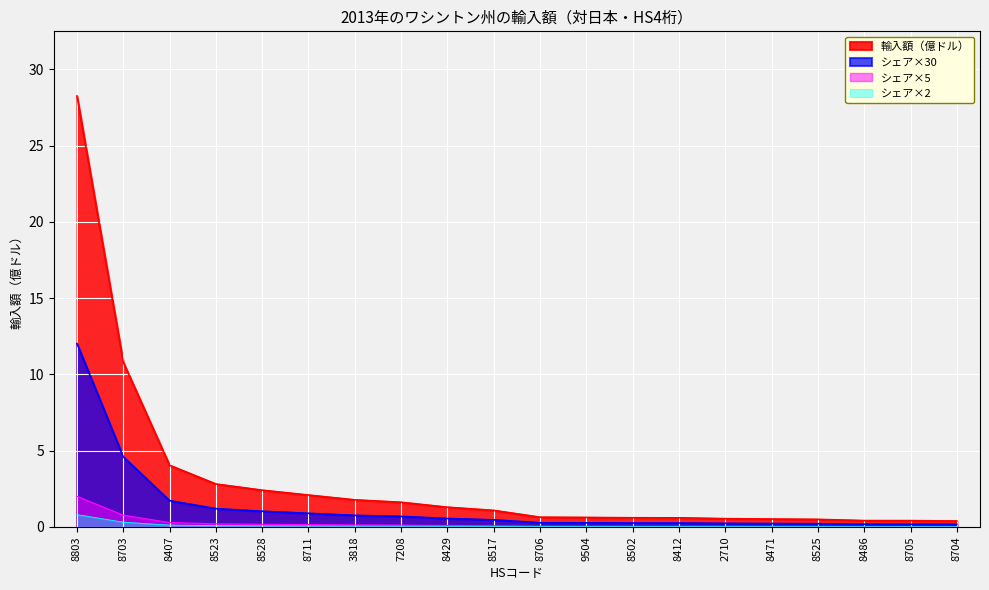

What is the difference between the maximum and minimum values in the 輸入額（億ドル） series?

27.9